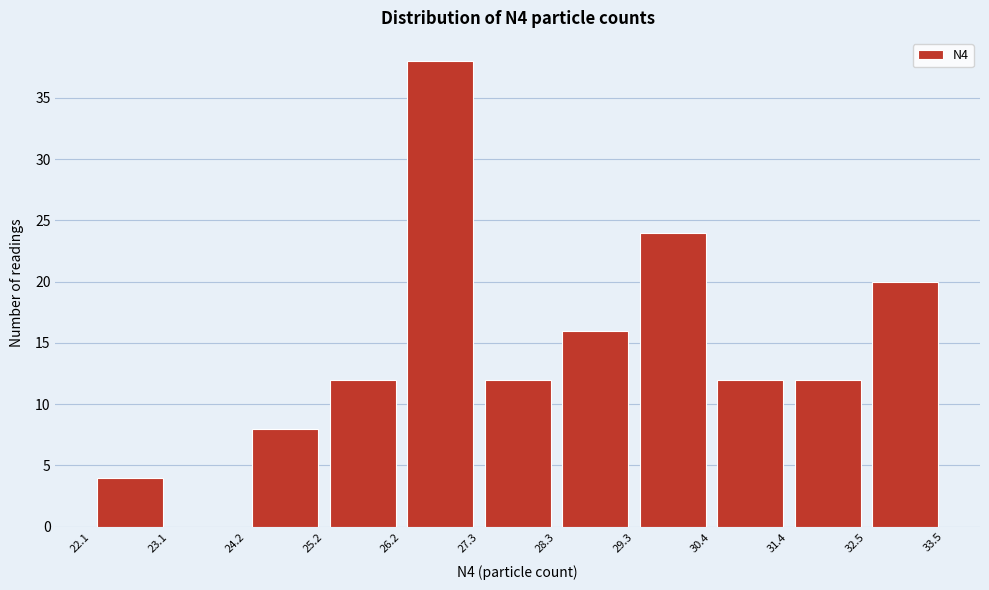

Reading left to right, list every bar in this chart as the range it spans on the x-axis followed by its height. The values are not printed on the chart, so give them approximately, as read against the axis.

22.1 to 23.1: 4
23.1 to 24.2: 0
24.2 to 25.2: 8
25.2 to 26.2: 12
26.2 to 27.3: 38
27.3 to 28.3: 12
28.3 to 29.3: 16
29.3 to 30.4: 24
30.4 to 31.4: 12
31.4 to 32.5: 12
32.5 to 33.5: 20